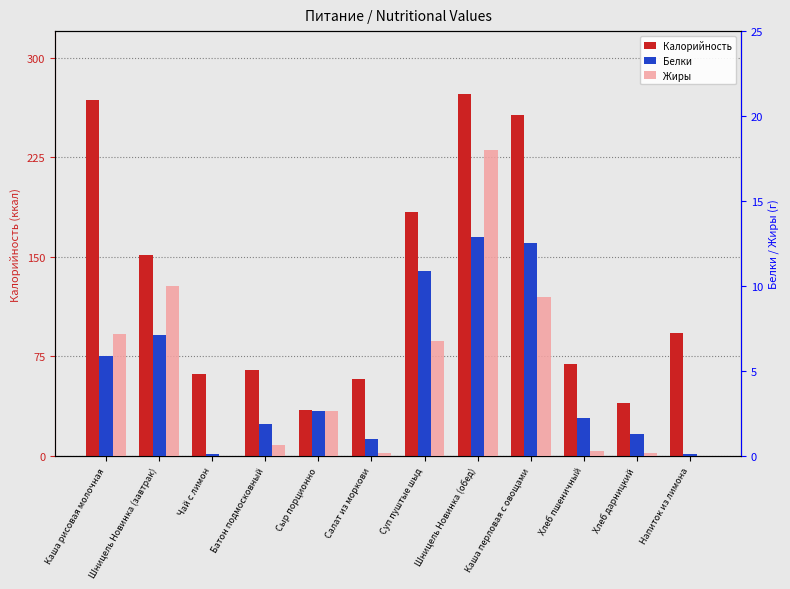

What is the sum of all Калорийность values?

1555.0